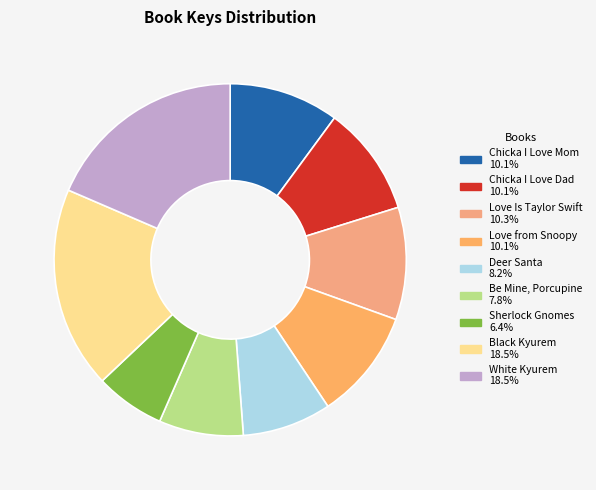

Which slice is the largest?

Super Pokemon Pop-Up: Black Kyurem